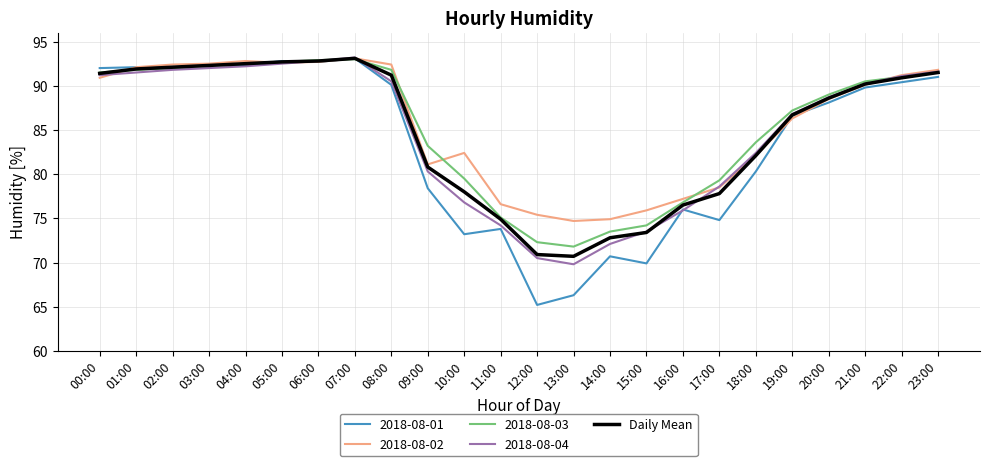

Which series has the widest spread of values?

2018-08-01